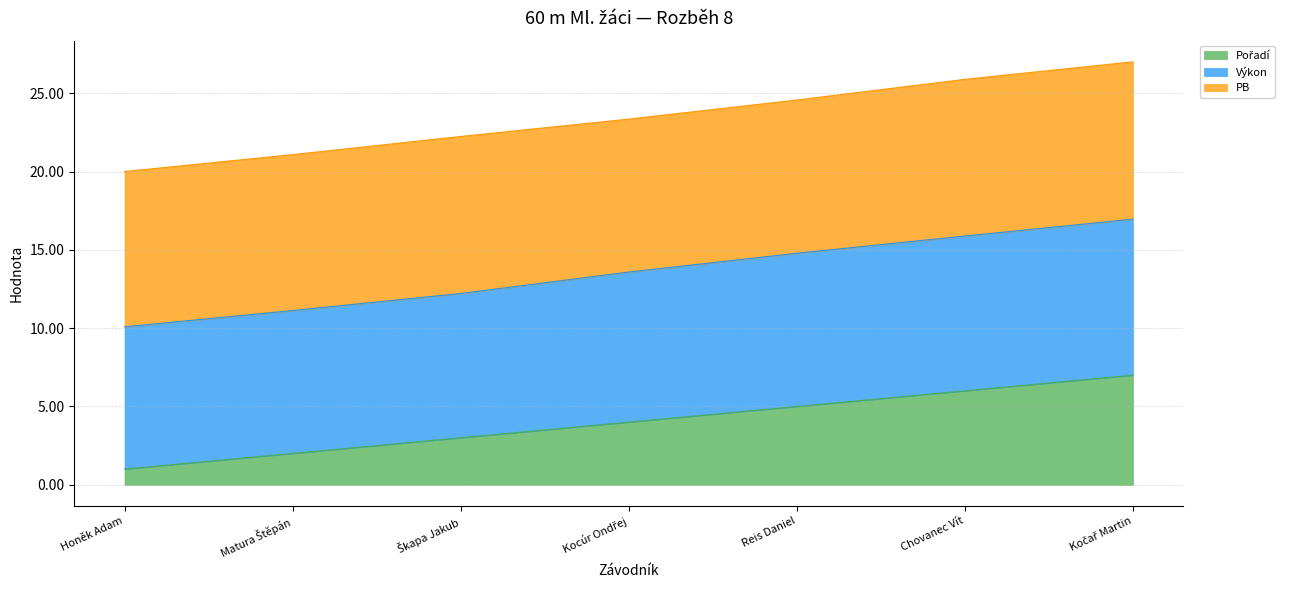

At which category is the sum across all series the highest?

Kočař Martin